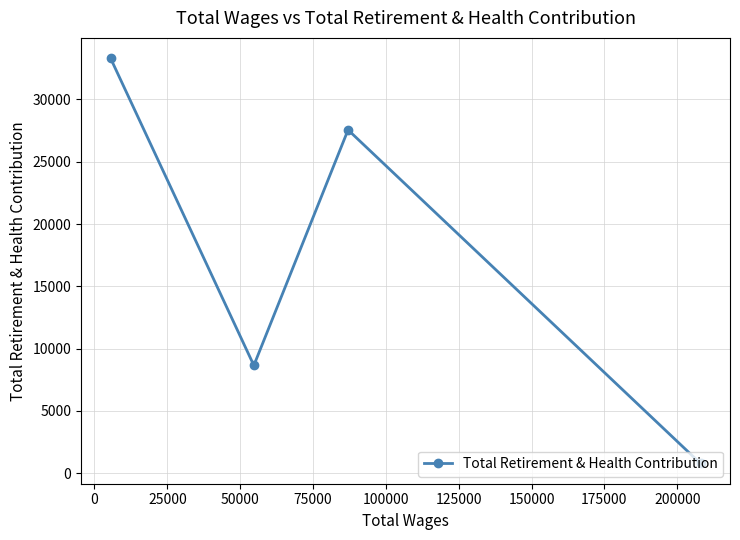

What is the value of the 4th point from the left?

779